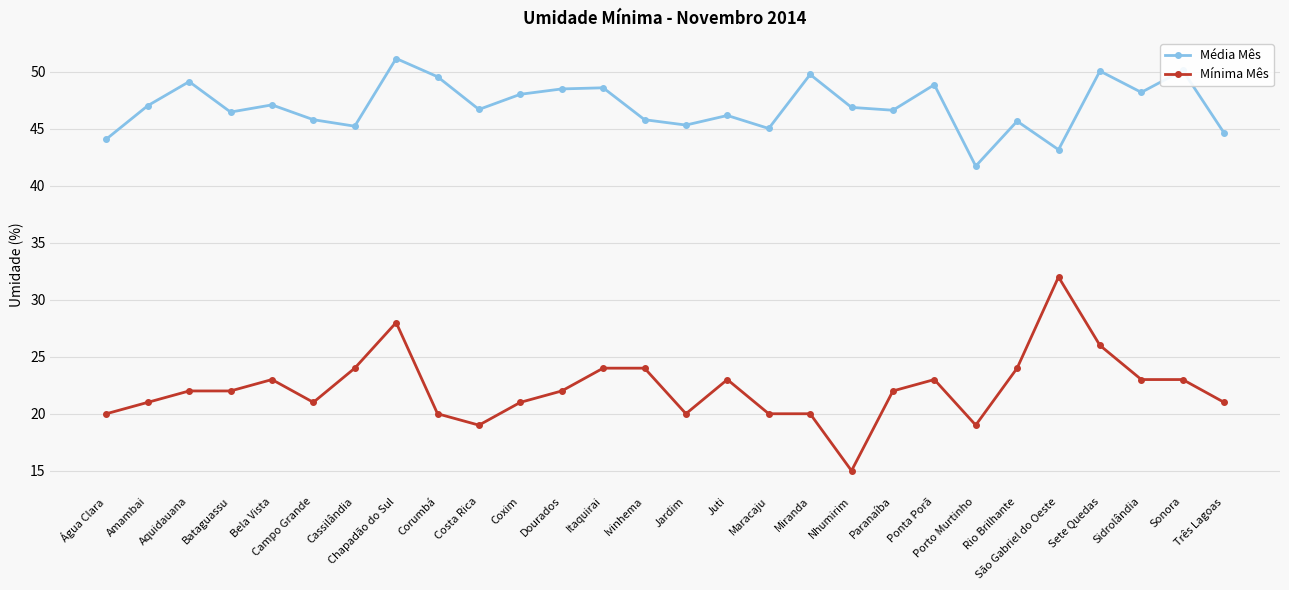

What is the total value across all series at Rio Brilhante?

69.7